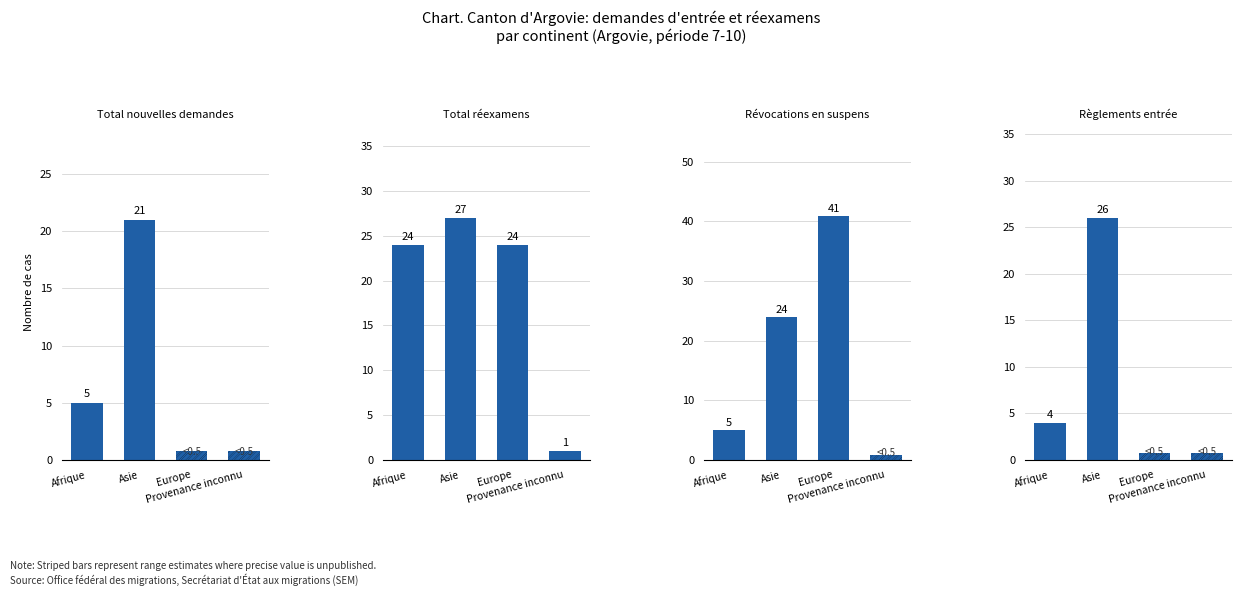

What is the difference between the maximum and minimum values in the Total nouvelles demandes series?

20.2